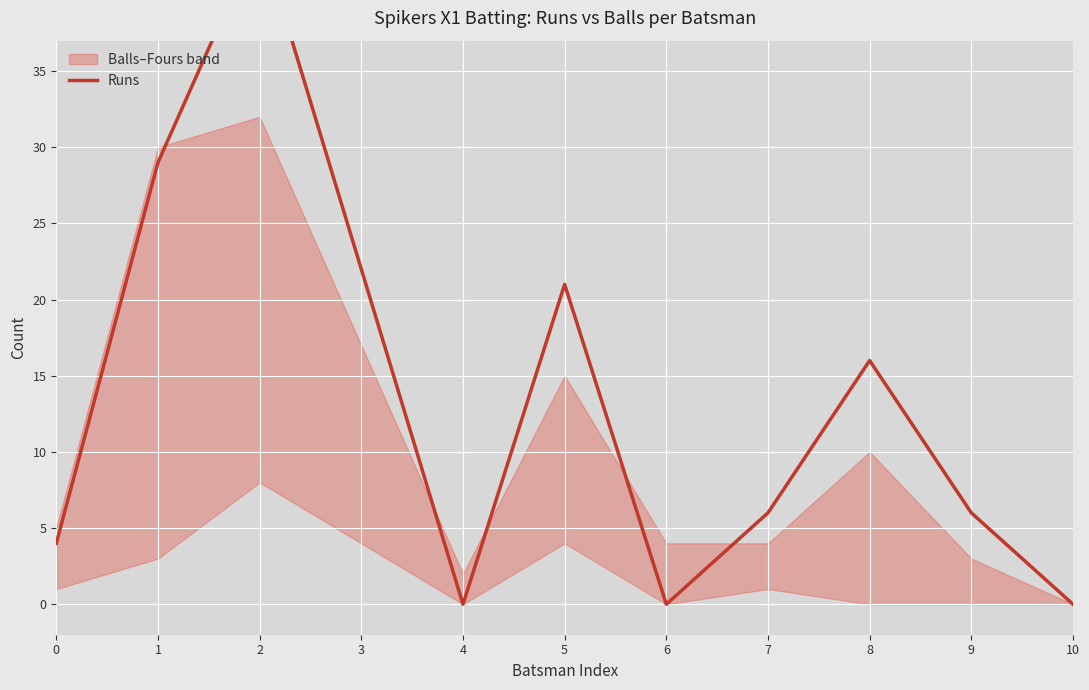

Reading left to right, what are all the values shown in this chart?

0=4	1=29	2=44	3=22	4=0	5=21	6=0	7=6	8=16	9=6	10=0